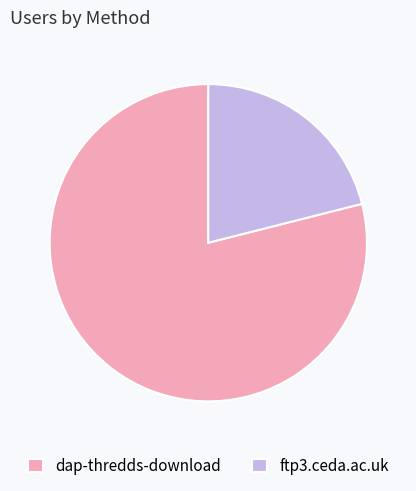

Is the sum of dap-thredds-download and ftp3.ceda.ac.uk greater than half?

Yes